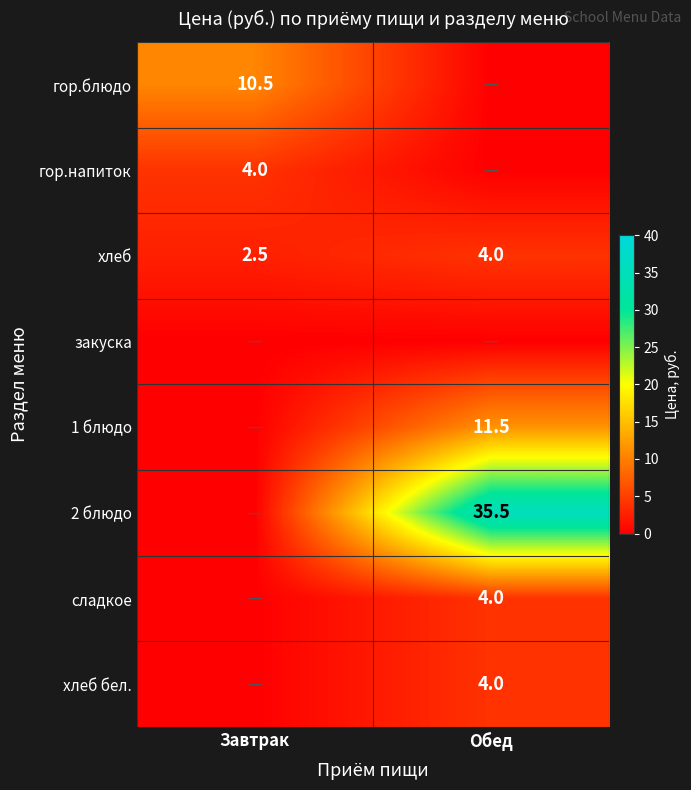

True or false: сладкое has a value of 4.0 at Обед.

True